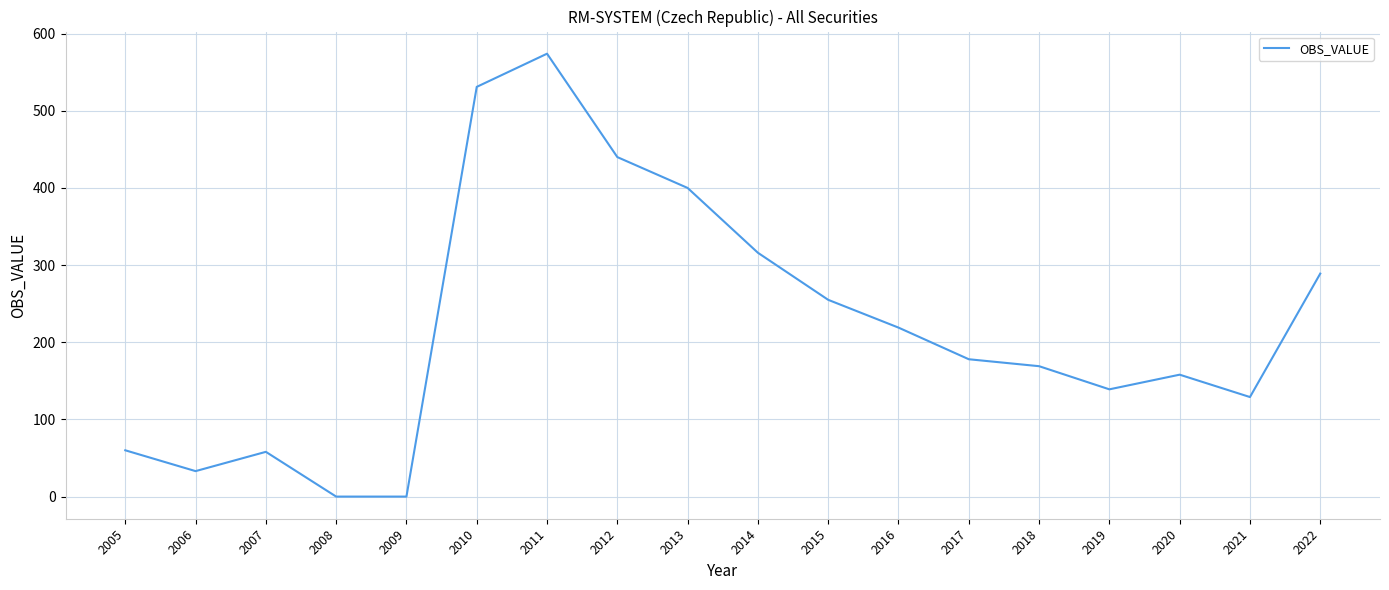

What is the change in value from 2007 to 2021?

+71